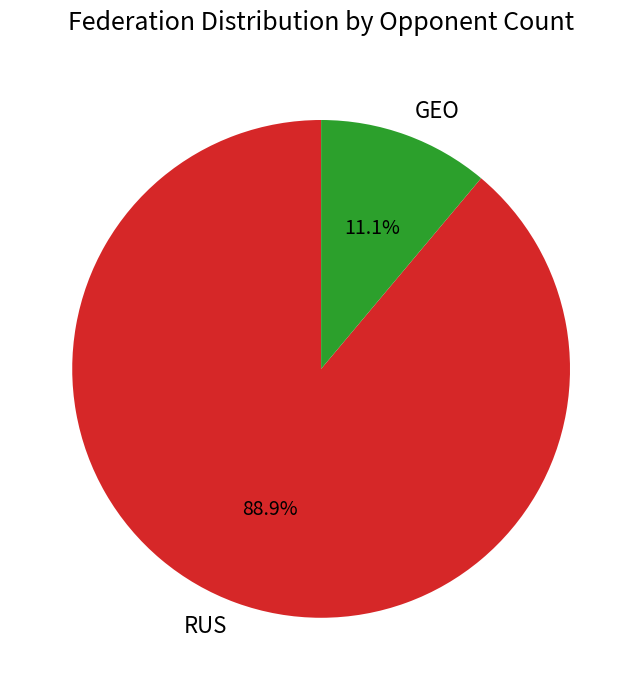

Which slice is the largest?

RUS